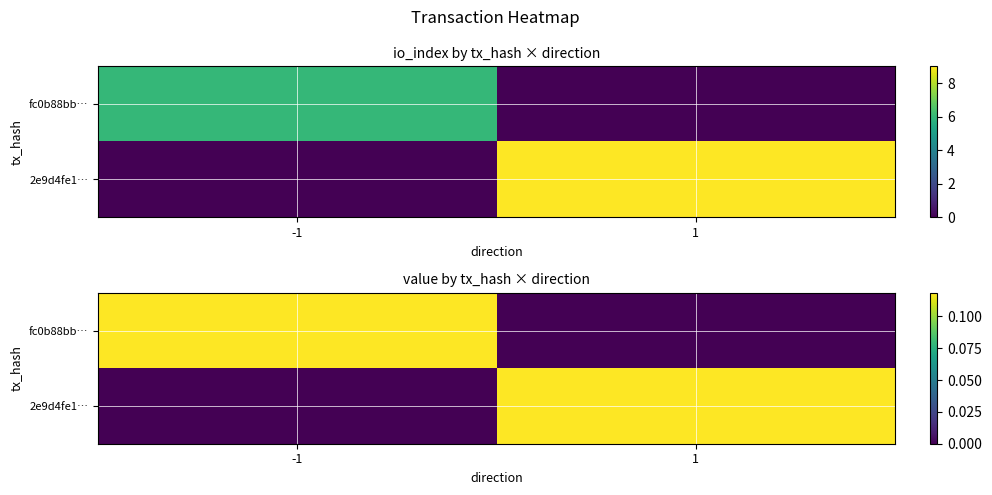

What is the spread (max minus min) of values at 1?

0.1